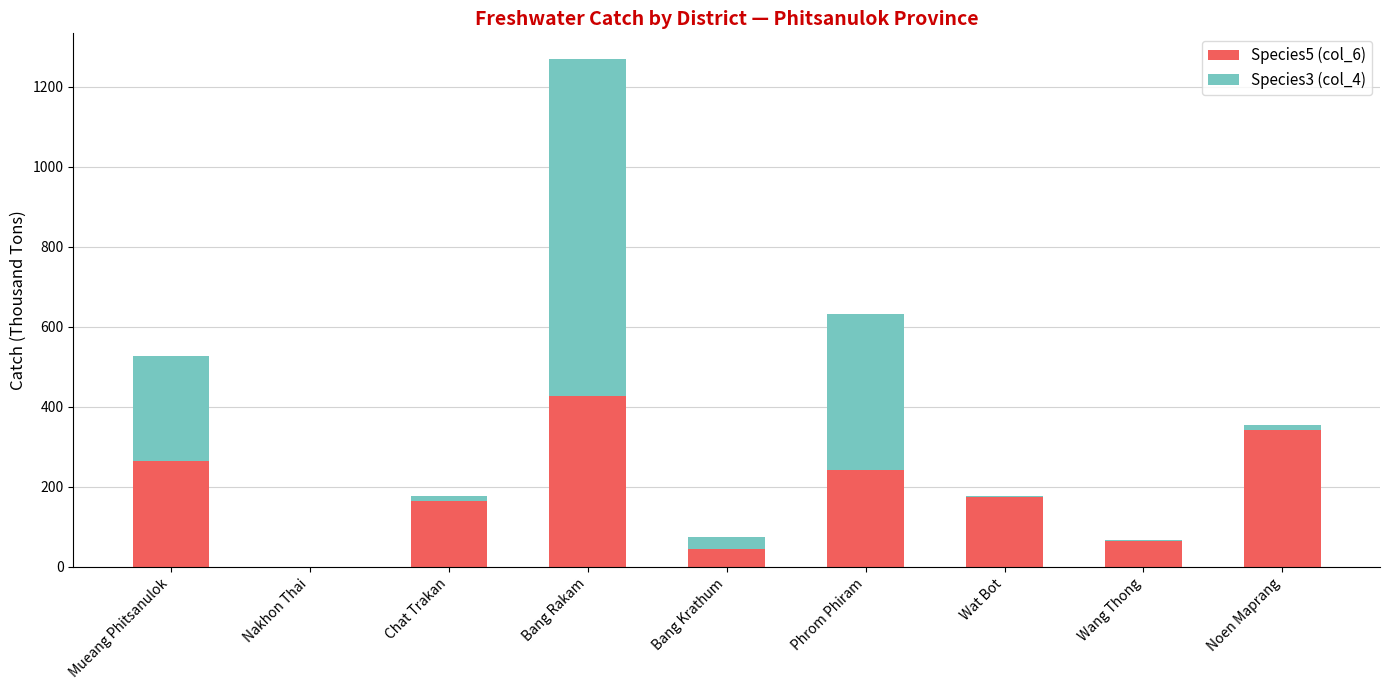

True or false: Species5 (col_6) has a value of 64.5 at Wang Thong.

True